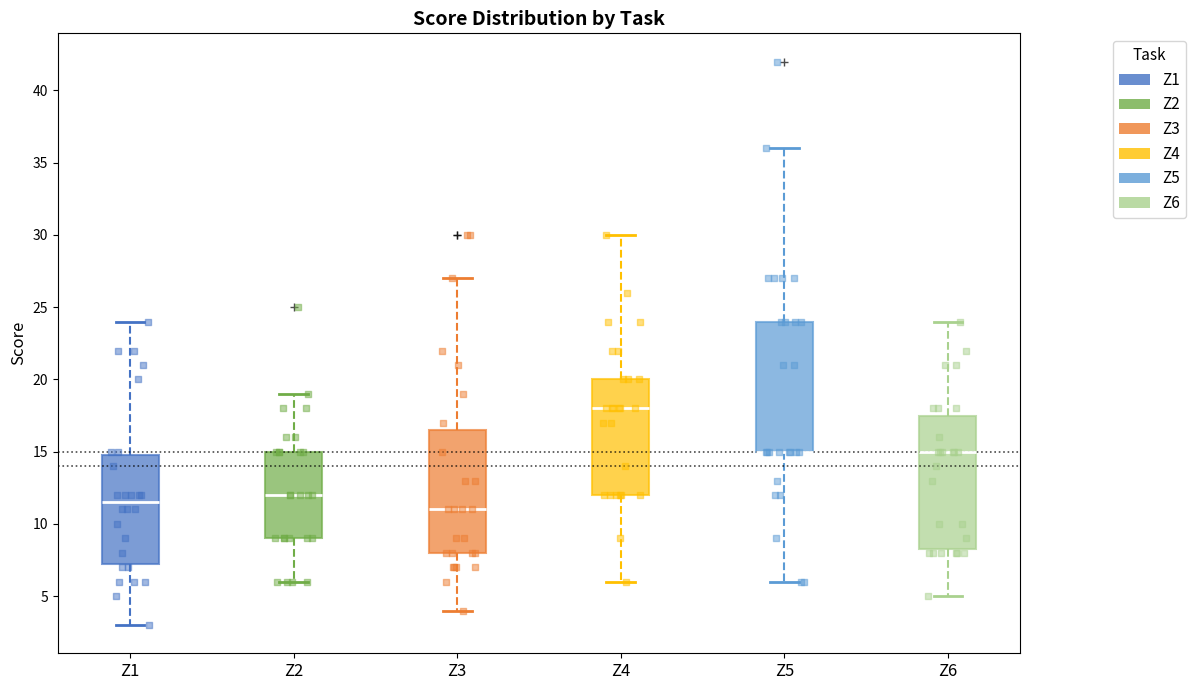

Reading left to right, transcribe this box plot: for each box, give where its median line is, the range the box spans, and where its two whiskers end, as read against the y-axis. The values are not printed on the chart, so give them approximately, as read against the axis.

Z1: median 11.5, box 7.5 to 15.0, whiskers 3.0 to 24.0
Z2: median 12.0, box 9.0 to 15.0, whiskers 6.0 to 19.0
Z3: median 11.0, box 8.0 to 16.5, whiskers 4.0 to 27.0
Z4: median 18.0, box 12.0 to 20.0, whiskers 6.0 to 30.0
Z5: median 15.0 (drawn on the box's lower edge), box 15.0 to 24.0, whiskers 6.0 to 36.0
Z6: median 15.0, box 8.5 to 17.5, whiskers 5.0 to 24.0